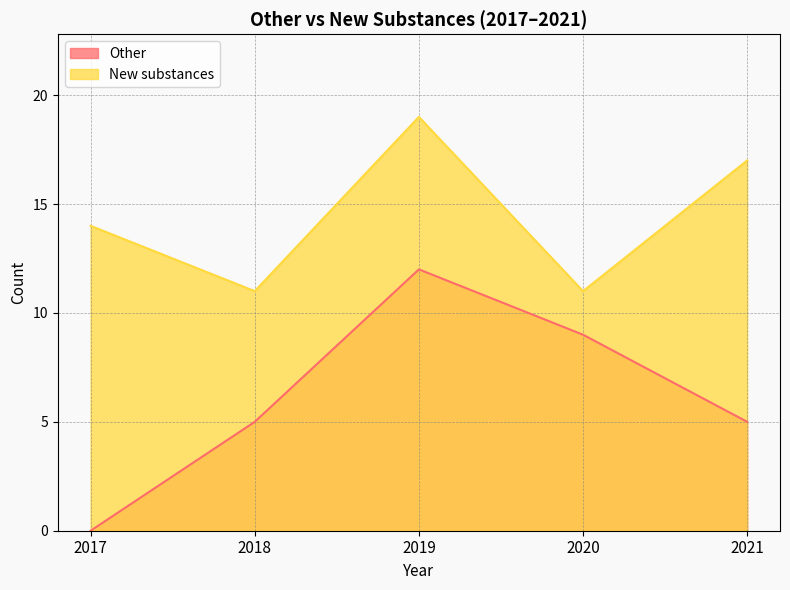

What is the value of the New substances point at the 3rd from the left?

19